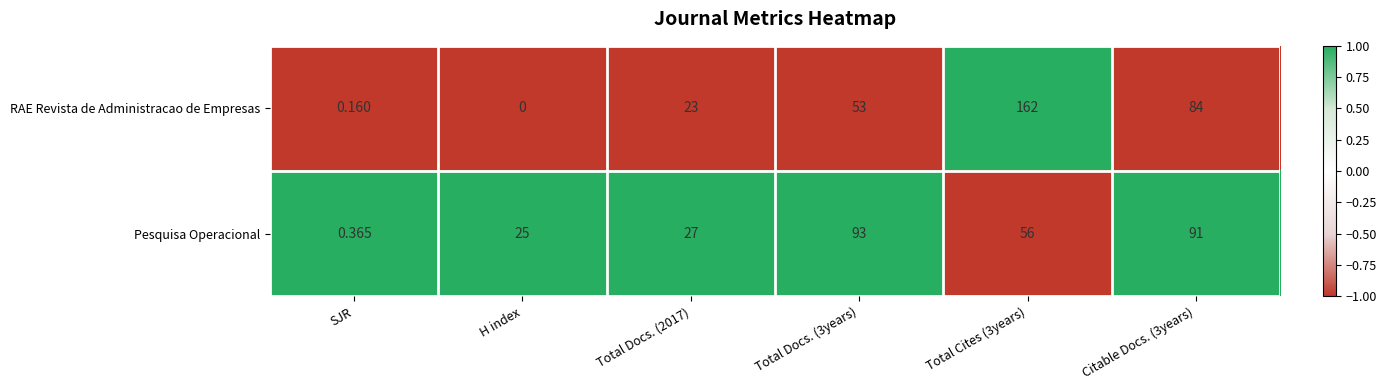

Which category has the lowest value across all series?

H index